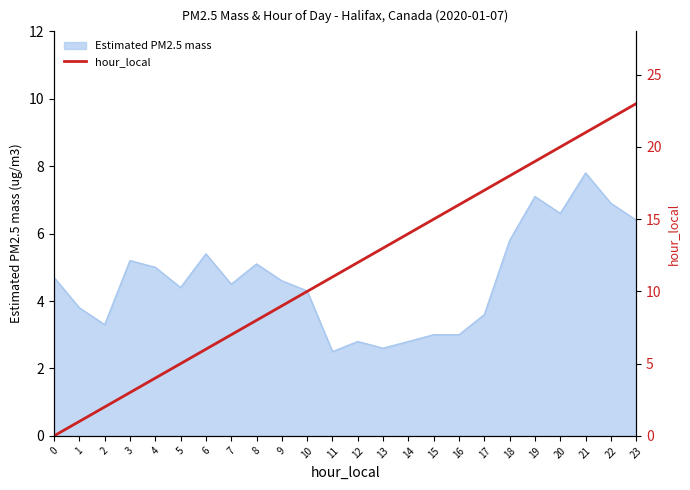

Is it true that Estimated PM2.5 mass equals 6.4 at 23?

True